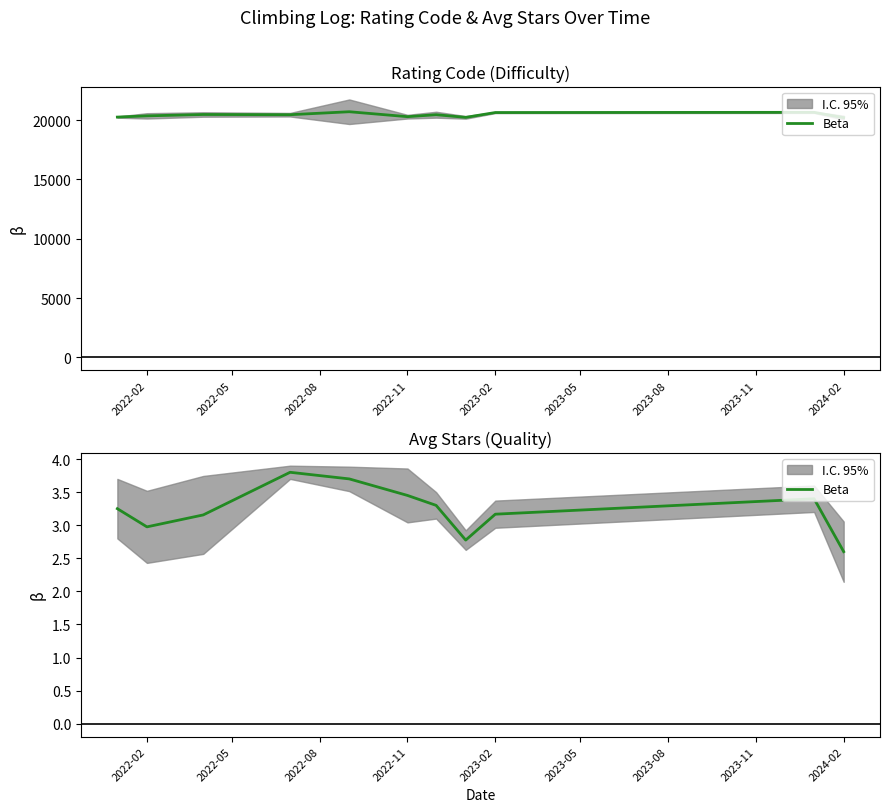

Which has a higher value, 2022-02 or 2023-08?

2023-08